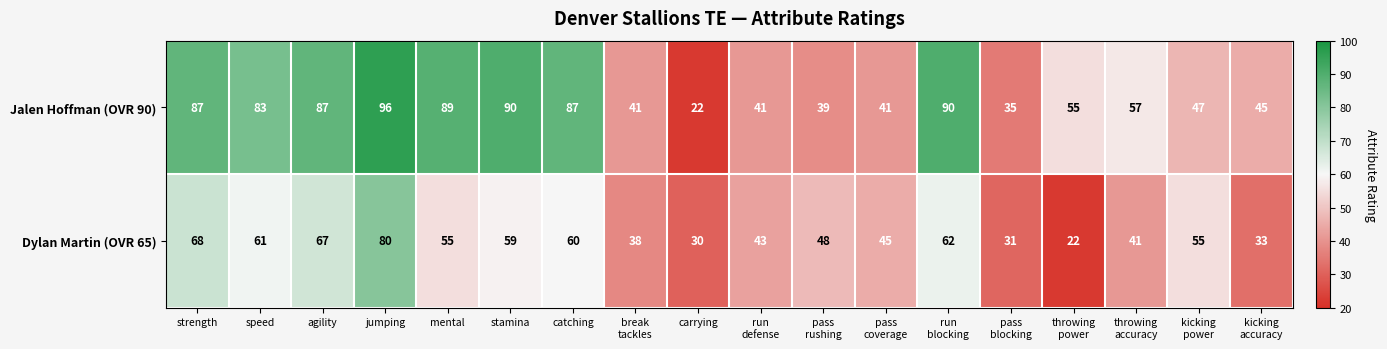

At which label does Jalen Hoffman (OVR 90) first exceed 57?

strength